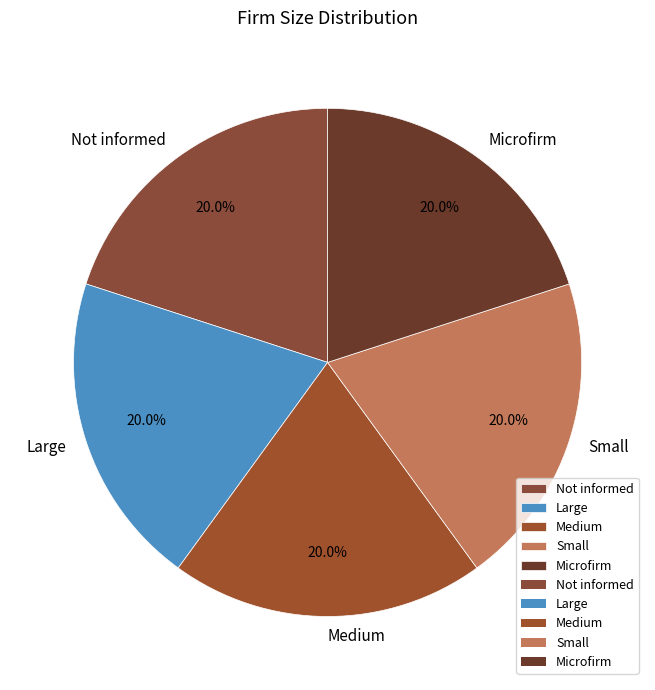

Count the number of slices in the pie.

5